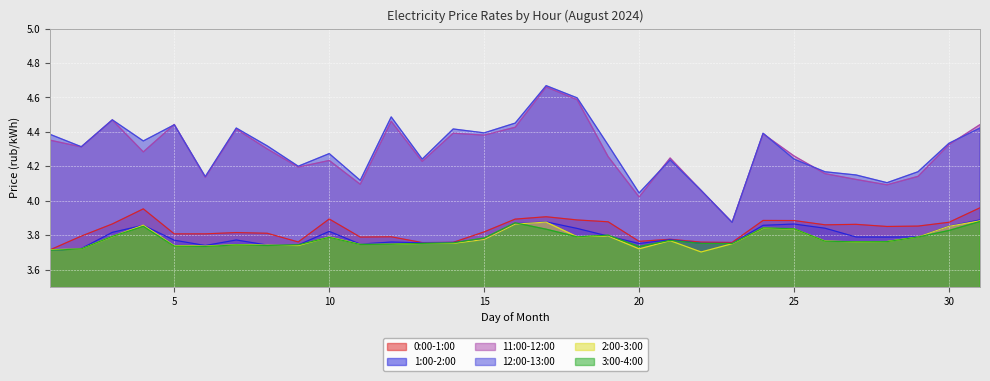

Where is the first local maximum for 11:00-12:00?

3